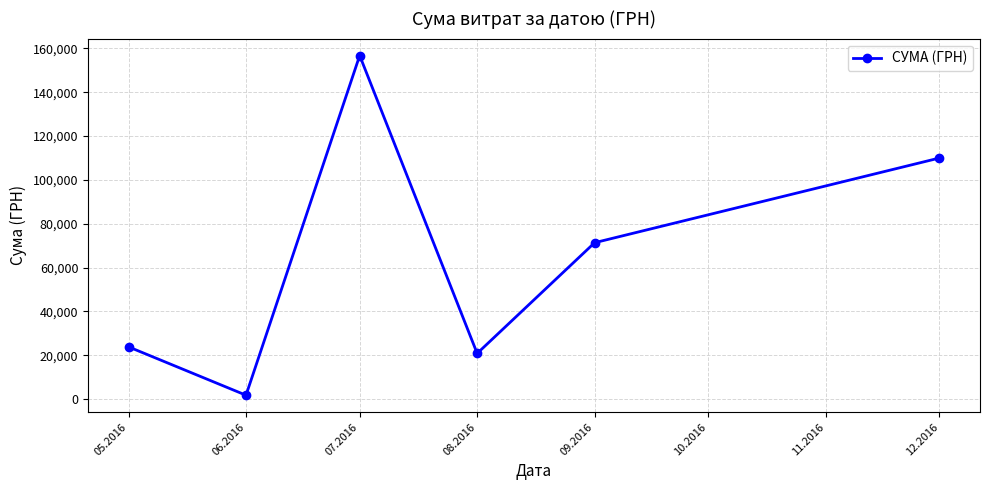

How many points are higher than both their immediate neighbors (excluding endpoints)?

1